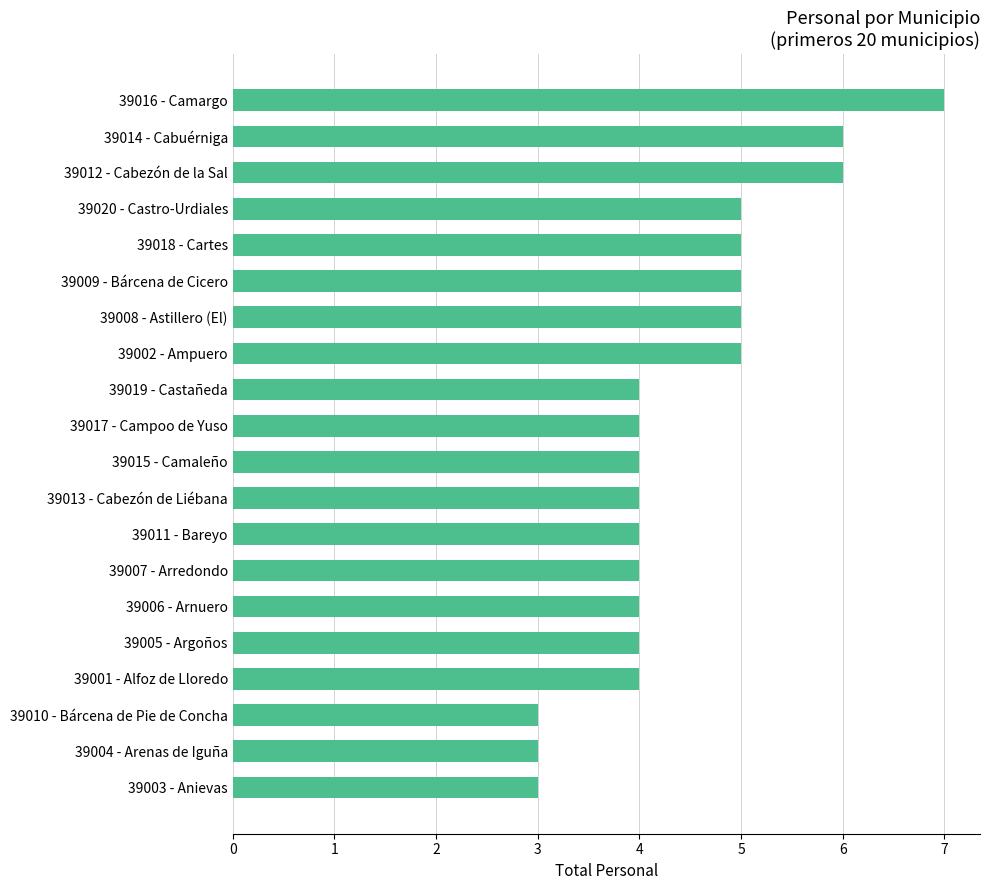

How many series are shown in this chart?

1